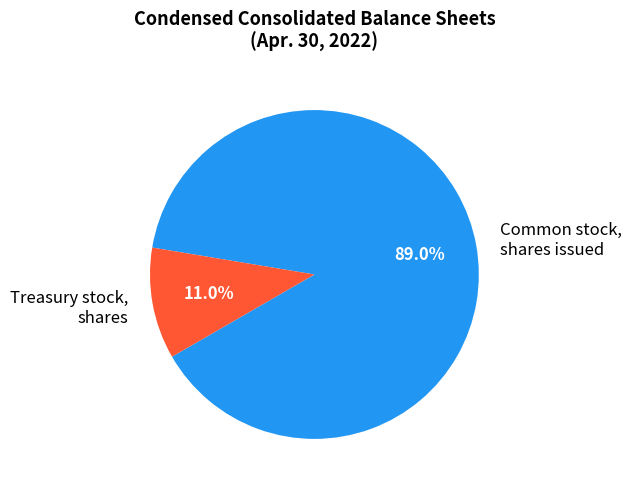

Between Treasury stock, shares and Common stock, shares issued, which is larger?

Common stock, shares issued